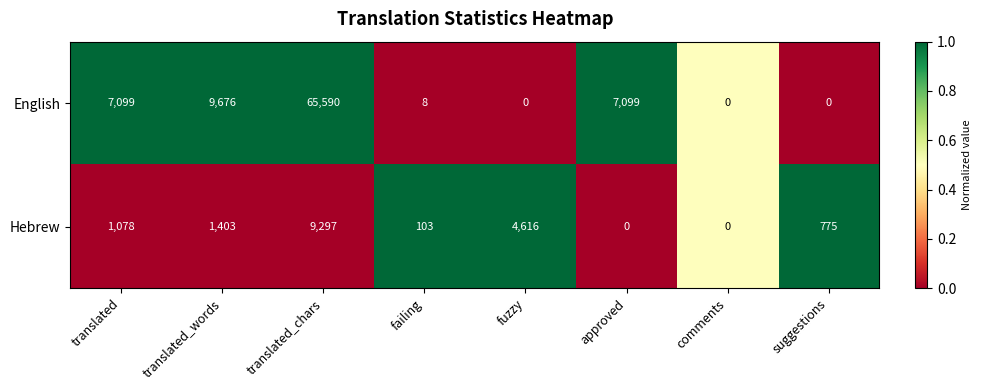

Reading left to right, what are all the values shown in this chart?

English: 7099	9676	65590	8	0	7099	0	0
Hebrew: 1078	1403	9297	103	4616	0	0	775